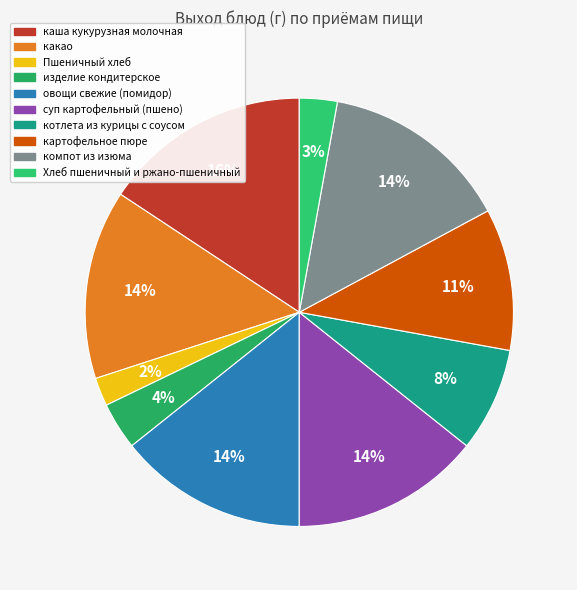

What is the change in value from овощи свежие (помидор) to картофельное пюре?

-50